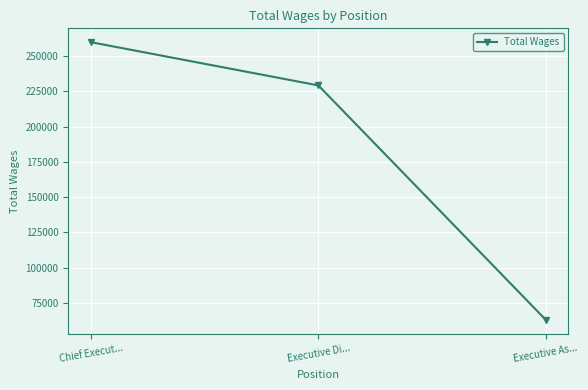

The chart shows a value of 159768 at Executive Di.... True or false?

False